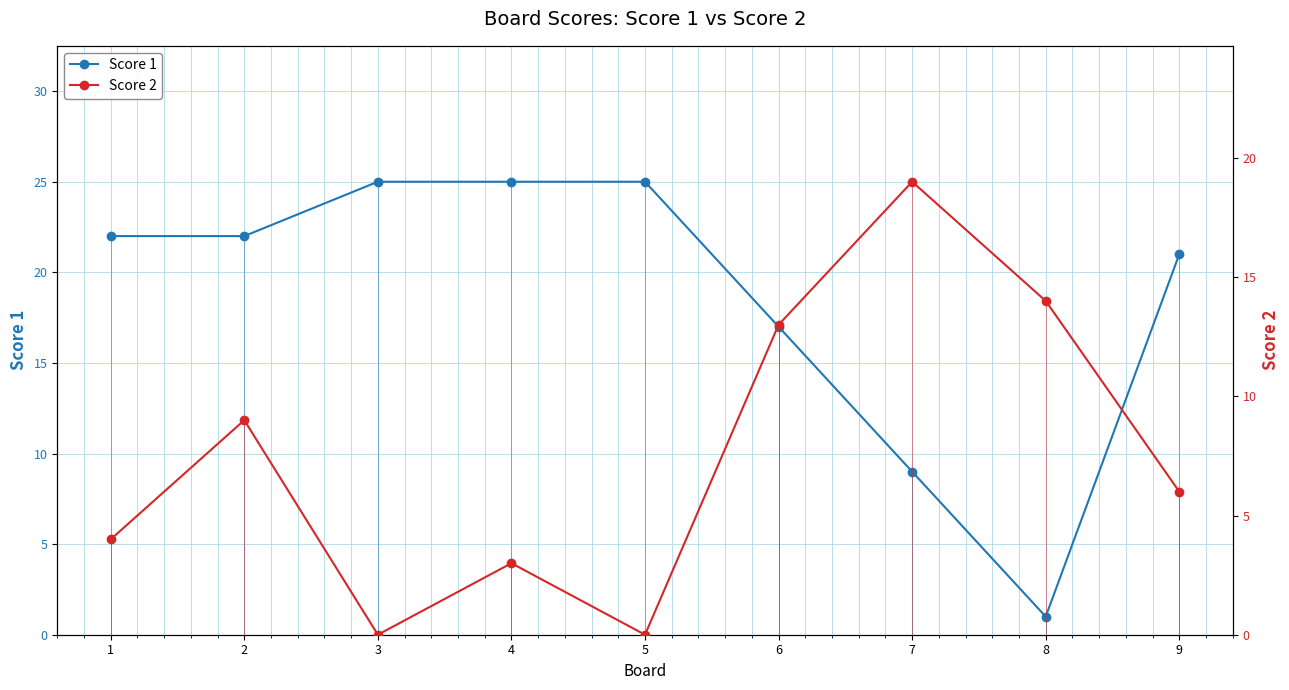

Count the Score 1 values in the range 17 to 25.

7